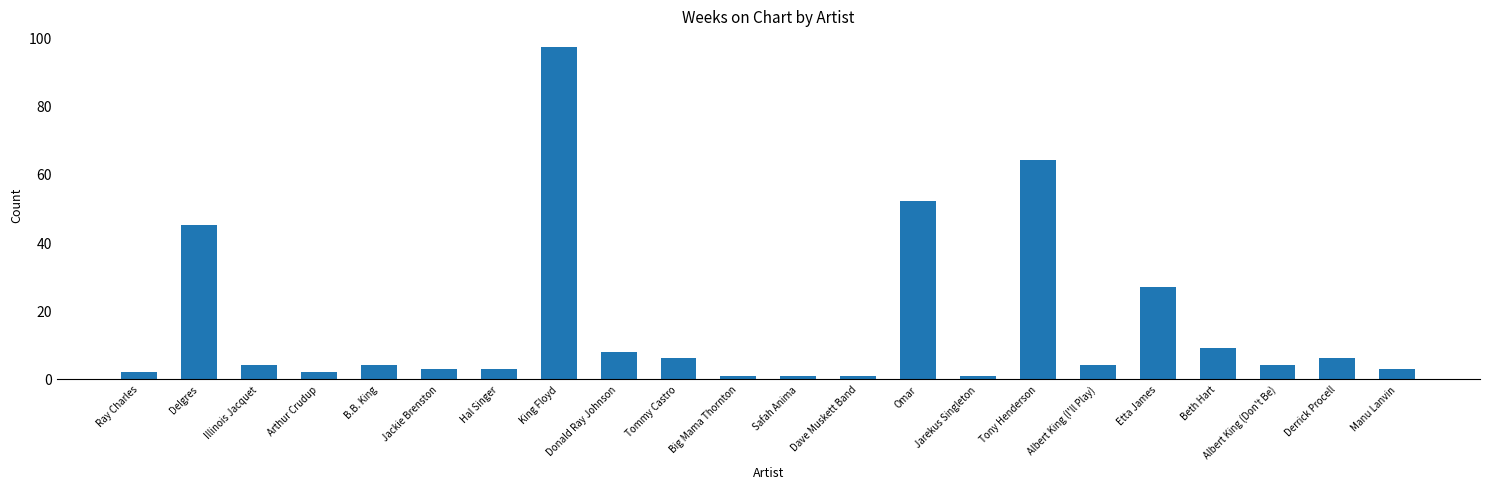

What is the value of the 2nd bar from the left?

45